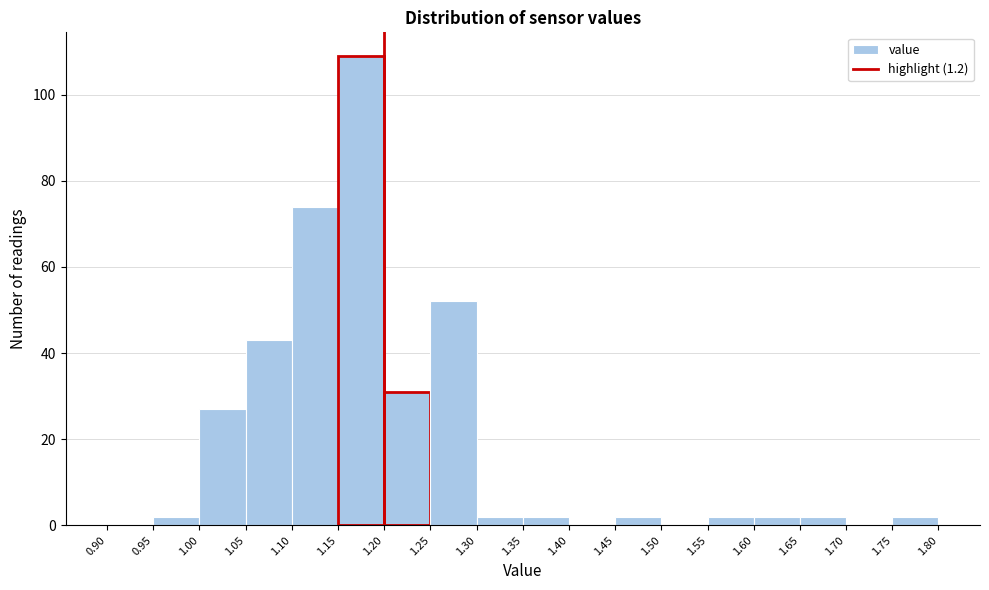

Reading left to right, transcribe this chart: for each bar, give the range it covers on the x-axis and its height. The values are not printed on the chart, so give them approximately, as read against the axis.

0.90 to 0.95: 0
0.95 to 1.00: 2
1.00 to 1.05: 28
1.05 to 1.10: 44
1.10 to 1.15: 74
1.15 to 1.20: 110
1.20 to 1.25: 32
1.25 to 1.30: 52
1.30 to 1.35: 2
1.35 to 1.40: 2
1.40 to 1.45: 0
1.45 to 1.50: 2
1.50 to 1.55: 0
1.55 to 1.60: 2
1.60 to 1.65: 2
1.65 to 1.70: 2
1.70 to 1.75: 0
1.75 to 1.80: 2